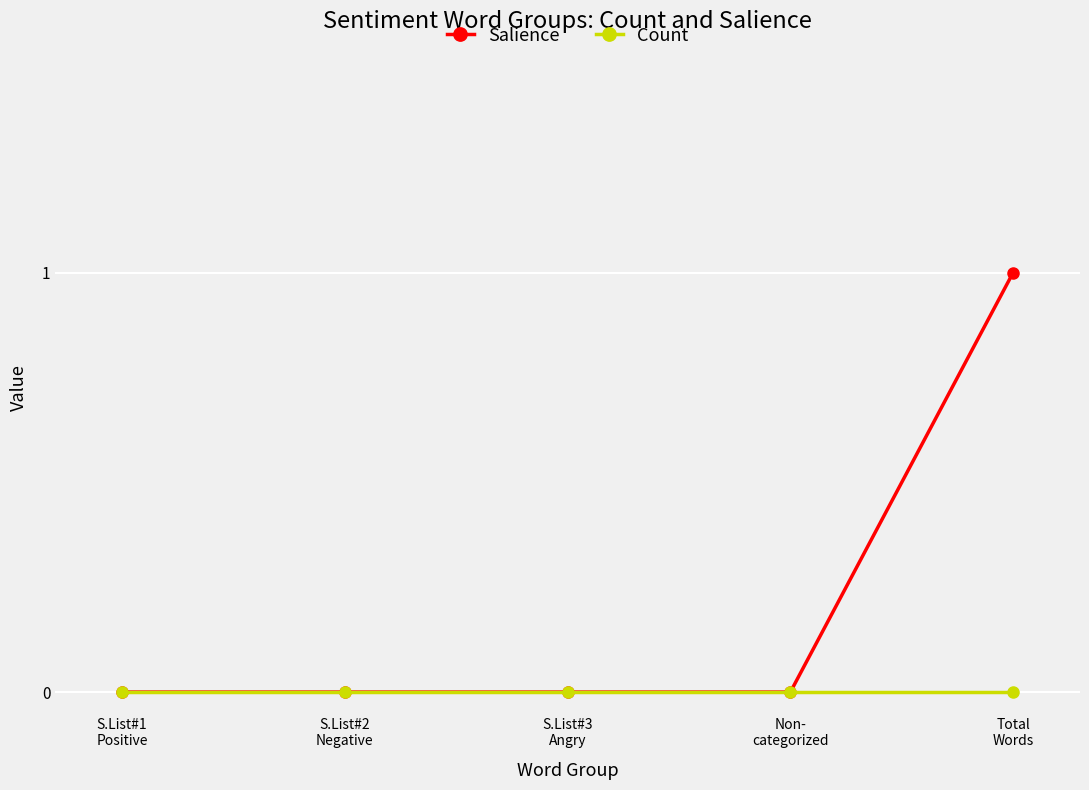

The value of Salience at S.List#1
Positive is -1. True or false?

False